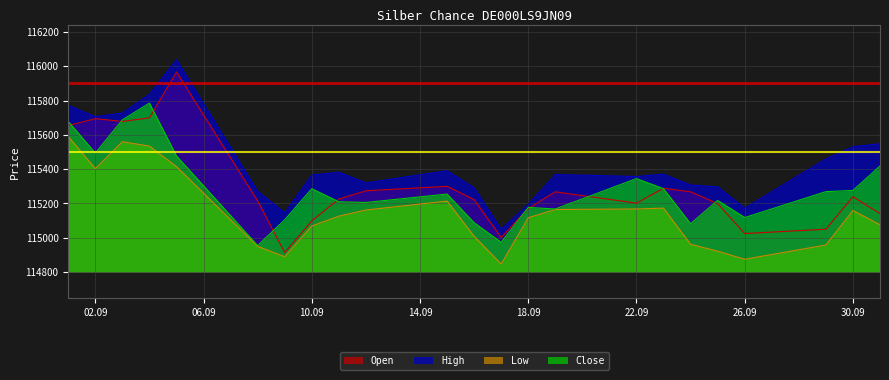

What is the lowest value of the High series?

115050